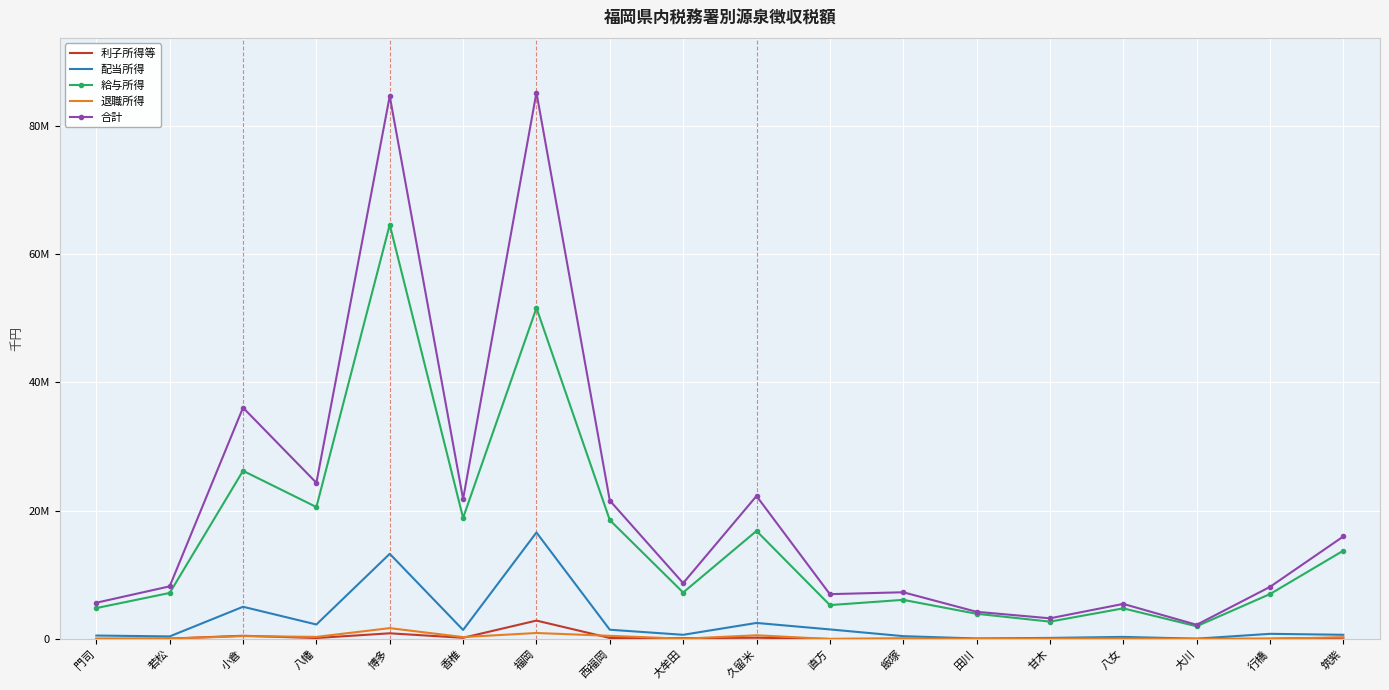

What are all the series names shown in the legend?

利子所得等, 配当所得, 給与所得, 退職所得, 合計